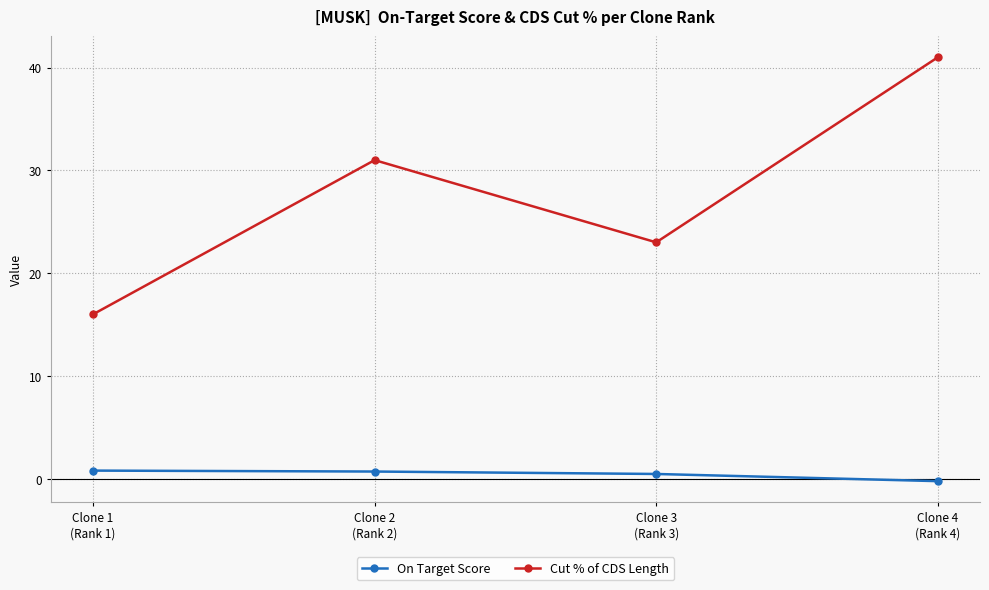

What is the label of the 2nd point from the right?

Clone 3
(Rank 3)